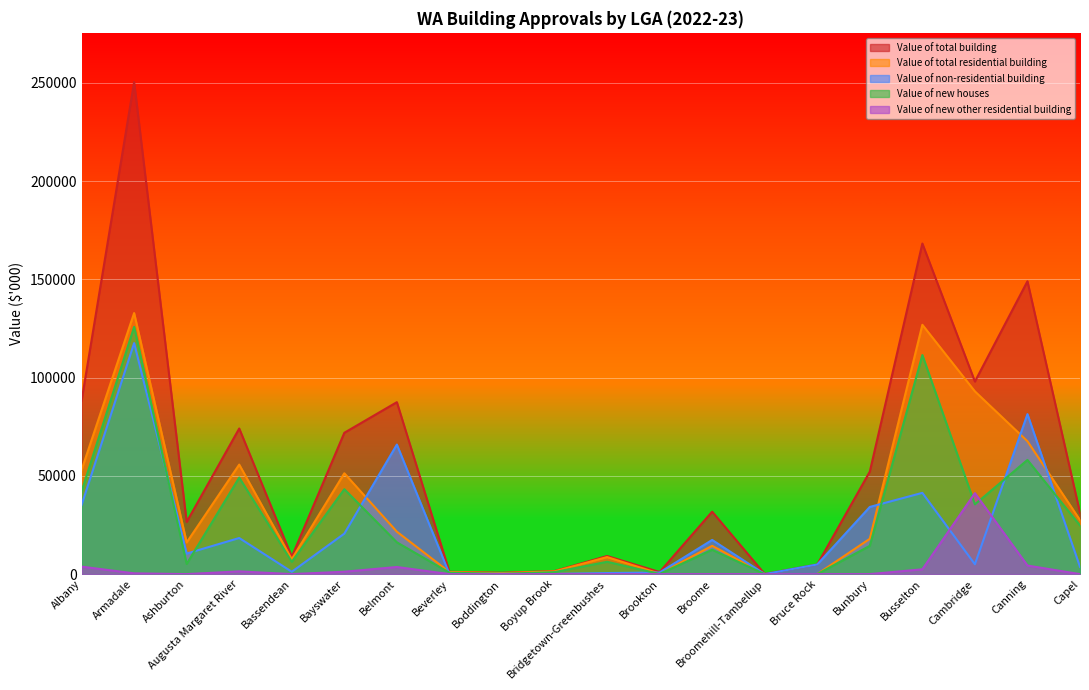

What is the difference between the highest and lowest values at Bunbury?

52166.0